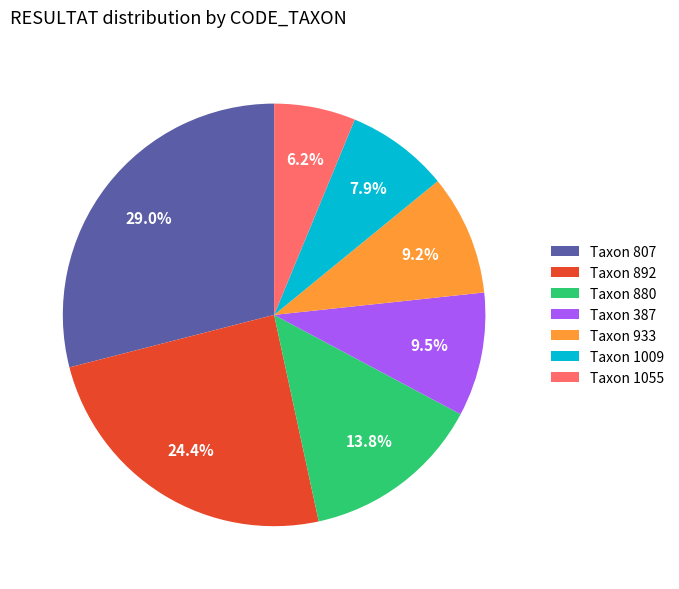

Approximately how many times larger is the value at Taxon 933 compared to Taxon 387?

1.0